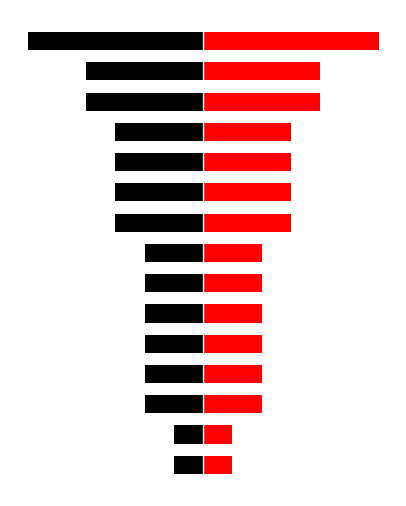

List the series in order of their peak value, lowest first.

Black, Red